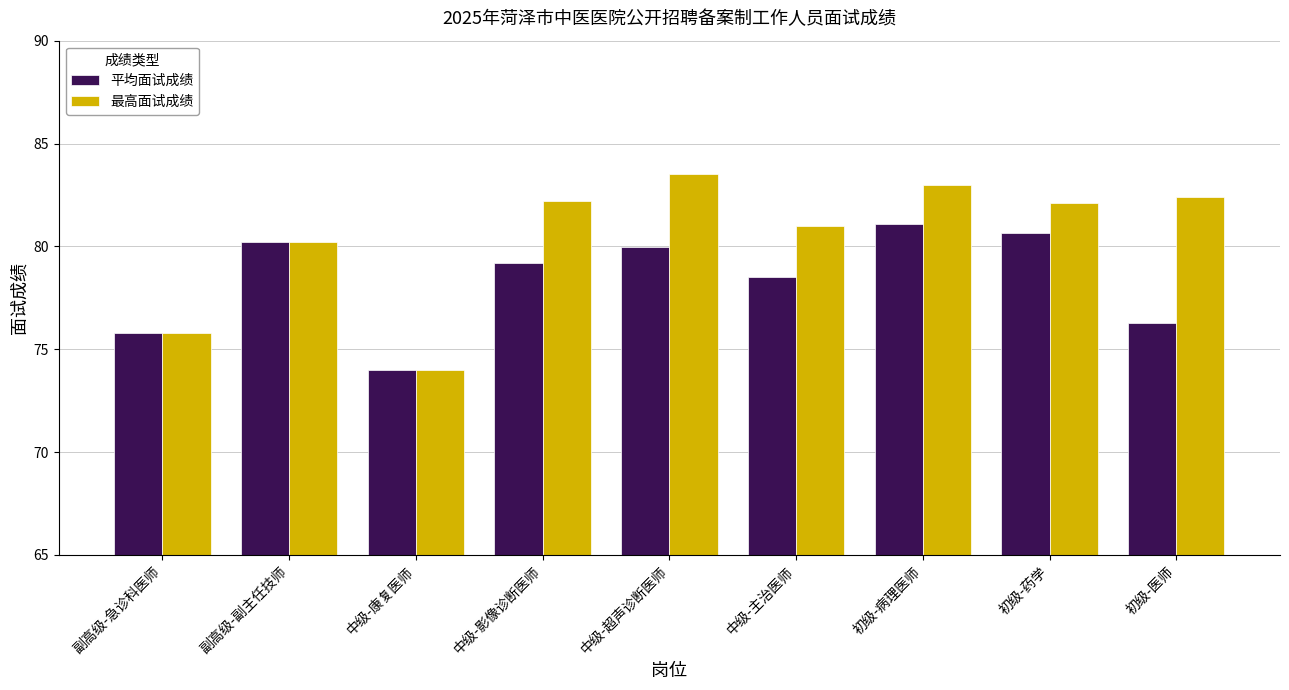

What is the difference between the second highest and minimum values in the 最高面试成绩 series?

9.0